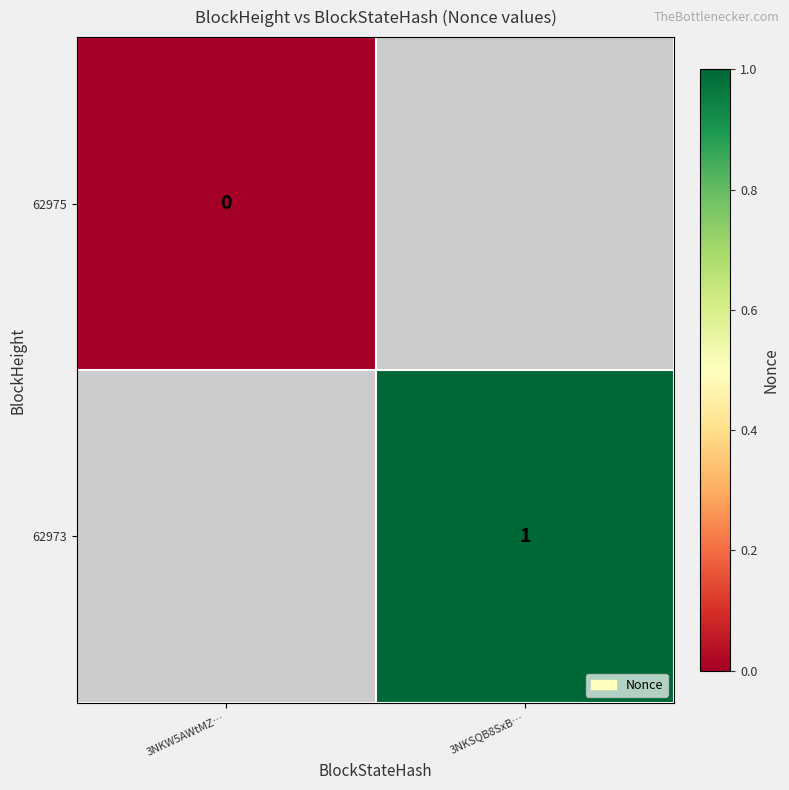

Which label corresponds to the largest value in the chart?

3NKSQB8SxB…